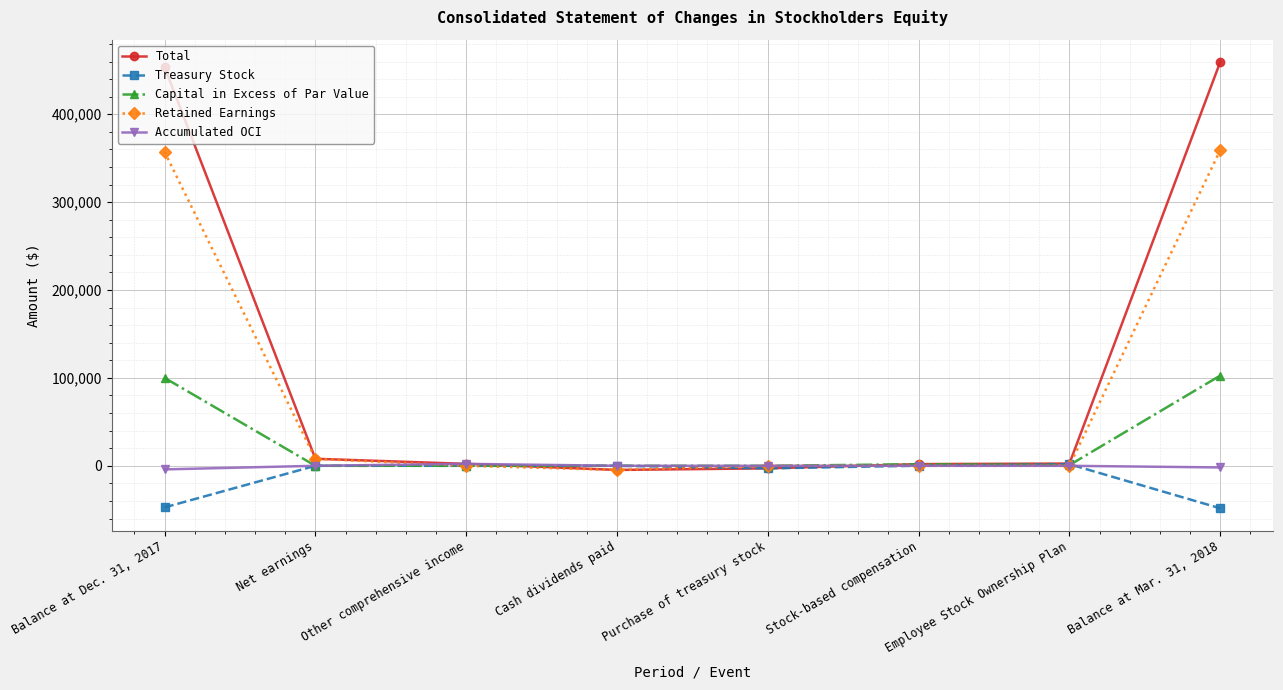

Which series ends up on top after the final intersection of Retained Earnings and Total?

Total